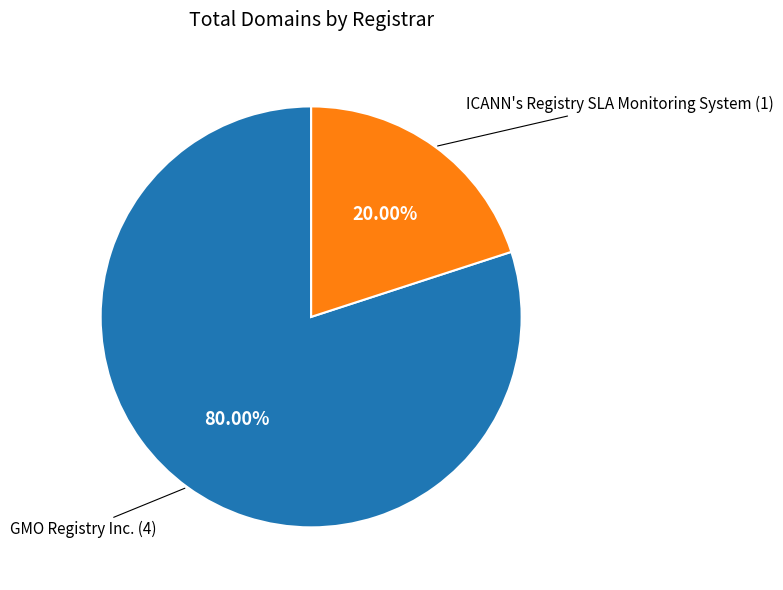

Is there a majority slice in this chart?

Yes